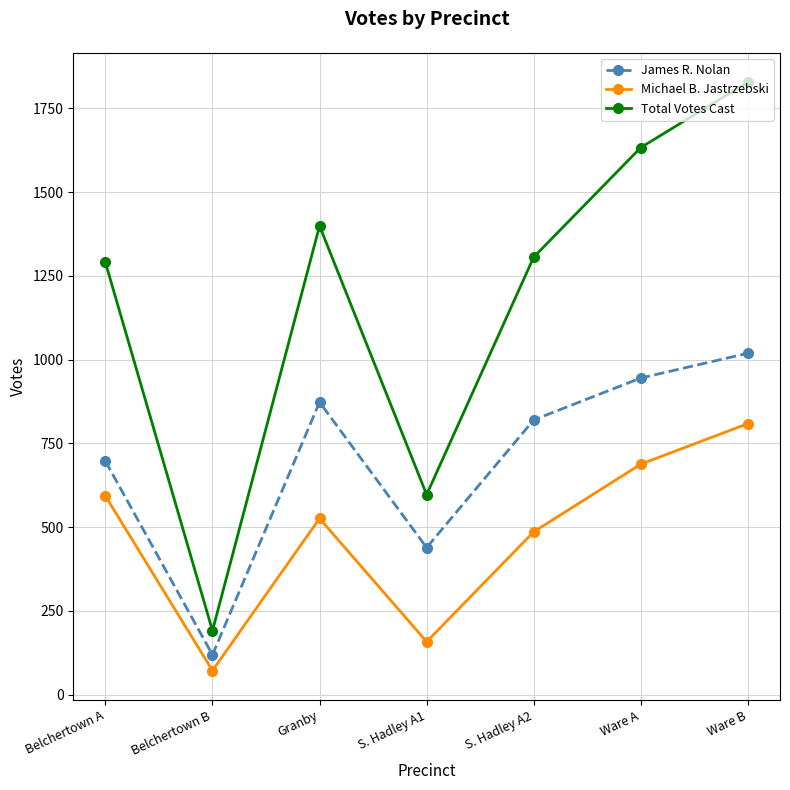

What is the sum of all James R. Nolan values?

4912